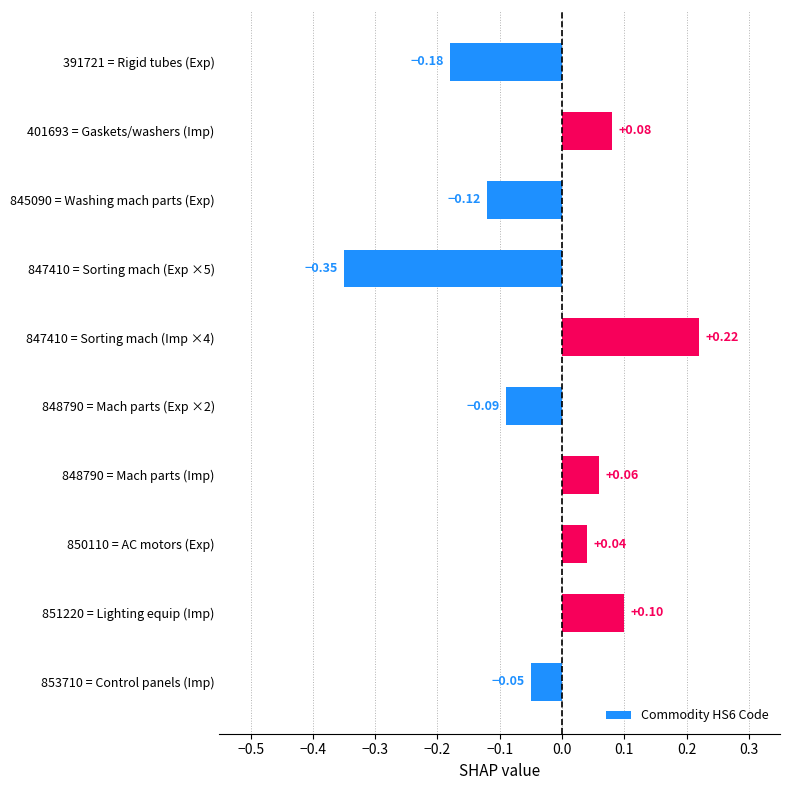

Where is the data nearest to the value 0?

850110 = AC motors (Exp)